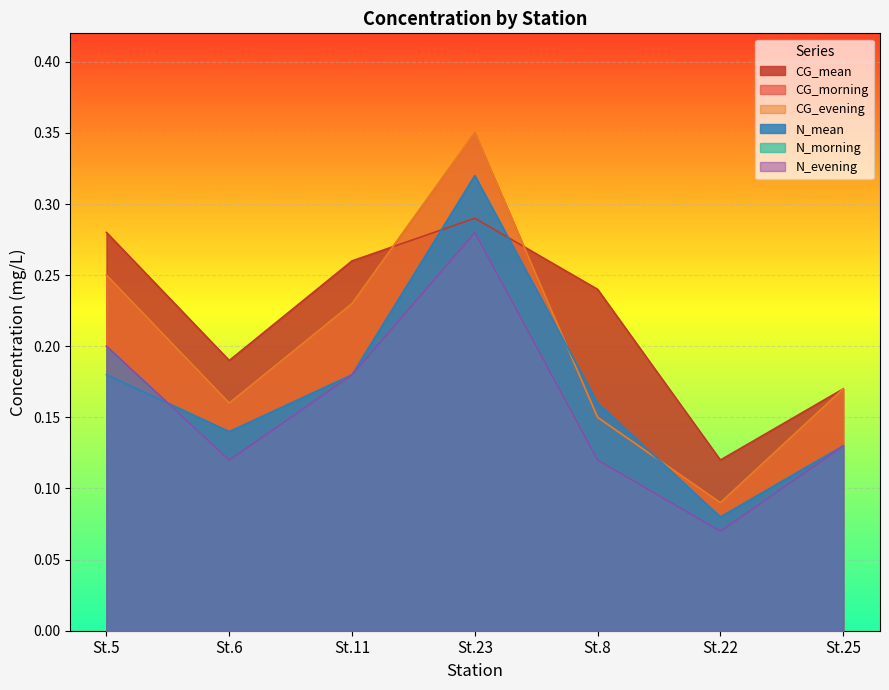

True or false: N_morning and CG_mean cross at least once.

False